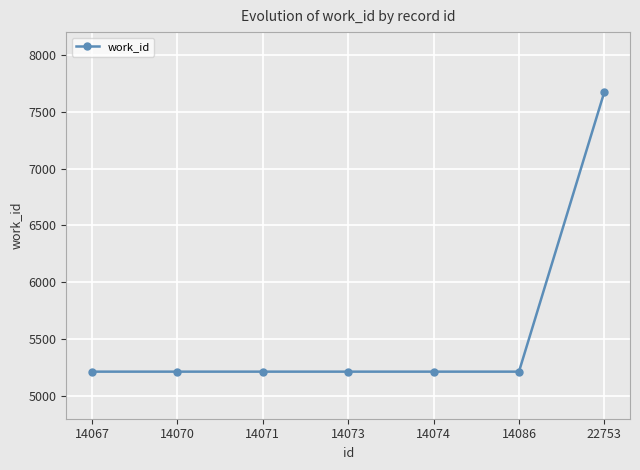

Which category has the highest value across all series?

22753